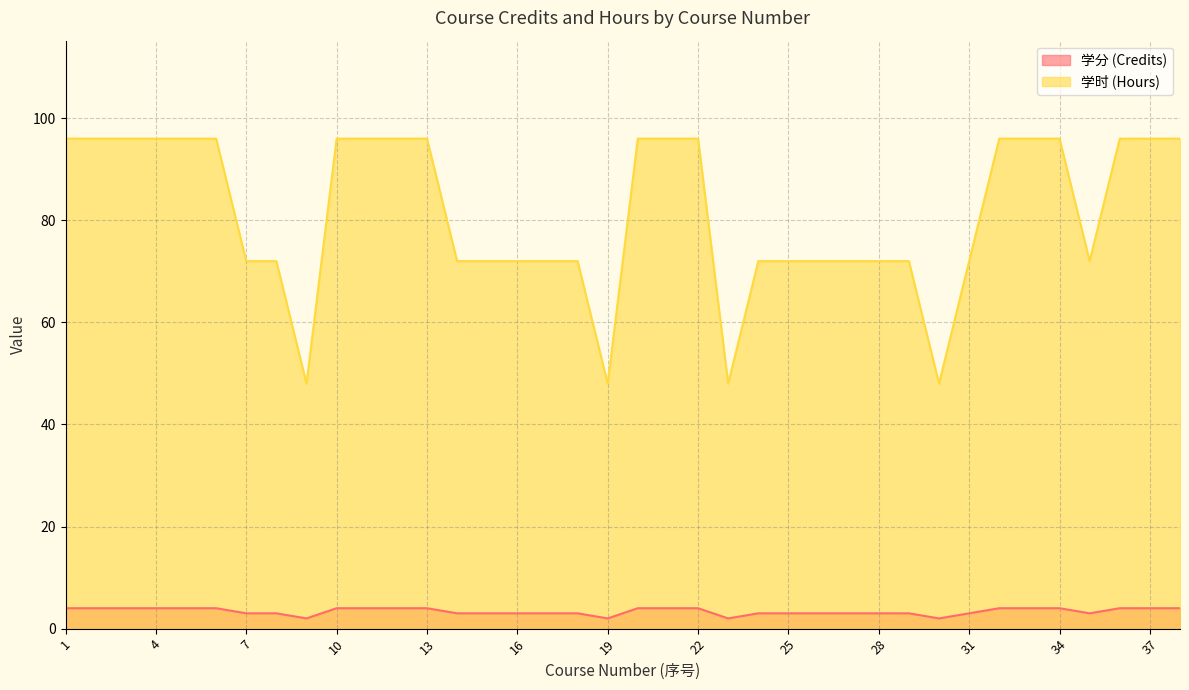

At 2, list the series in order from largest to smallest.

学时 (Hours), 学分 (Credits)